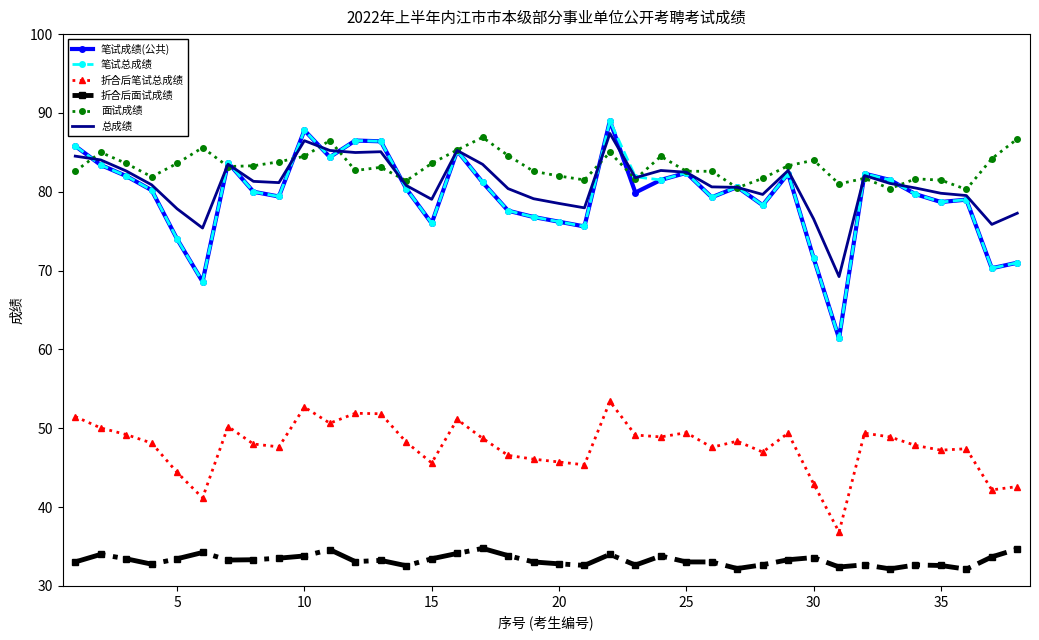

True or false: 总成绩 and 折合后面试成绩 cross at least once.

False